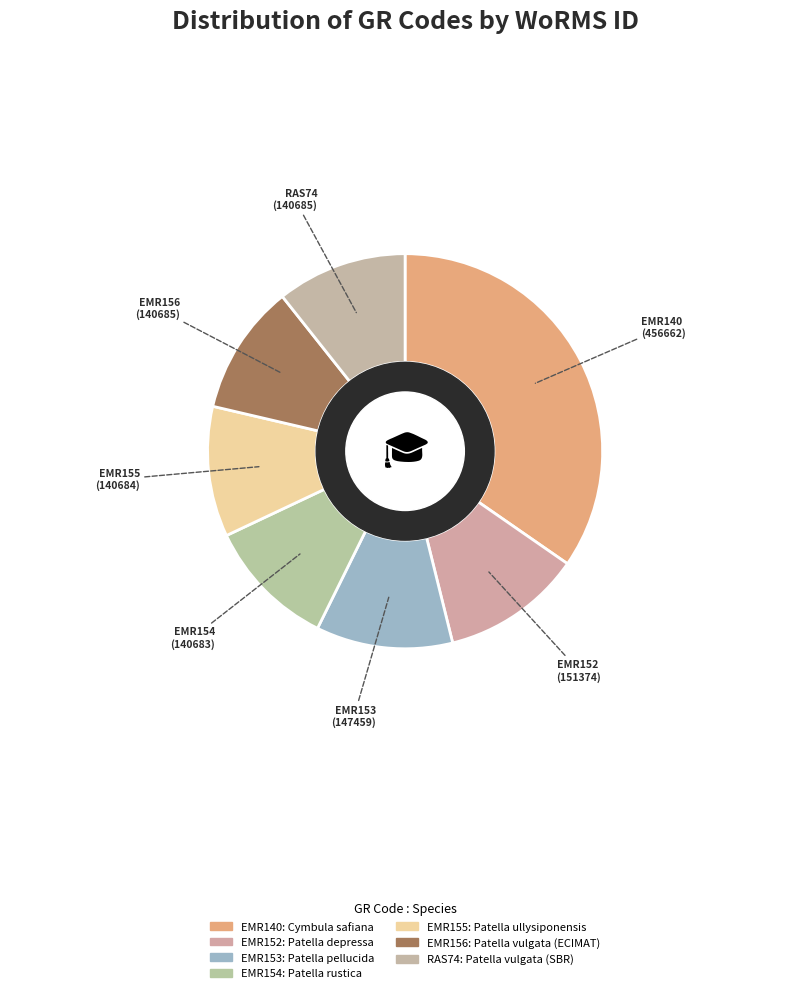

Combined, what portion of the pie is RAS74 and EMR153?

21.9%